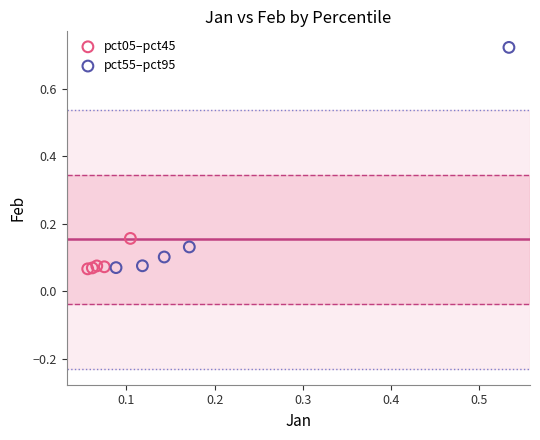

What are all the series names shown in the legend?

pct05–pct45, pct55–pct95